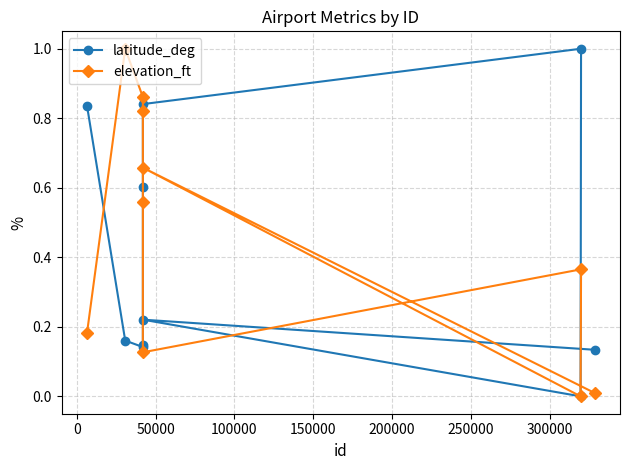

Which series has the largest total across all categories?

elevation_ft